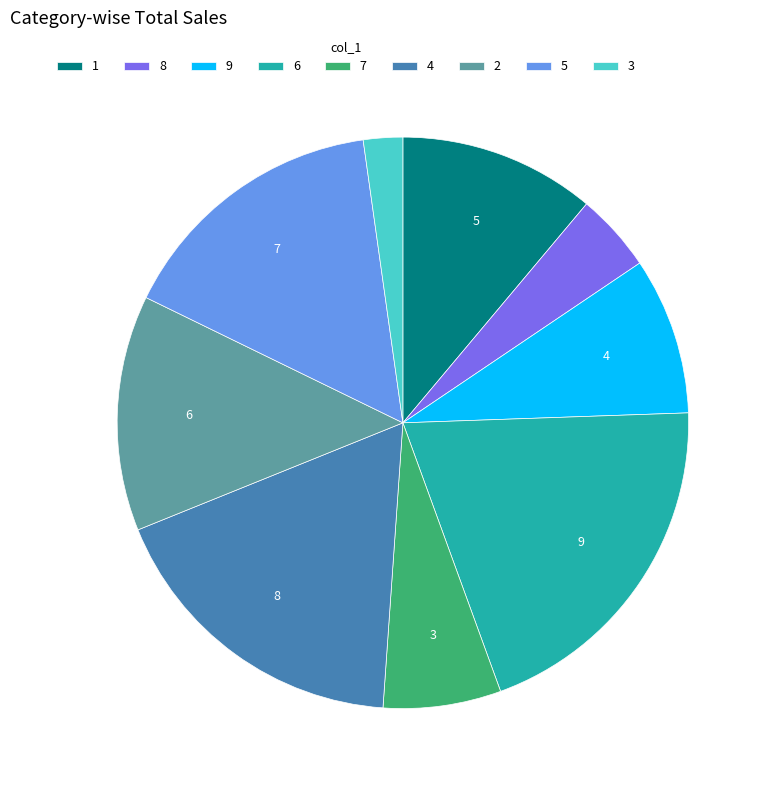

Does any single category account for the majority?

No